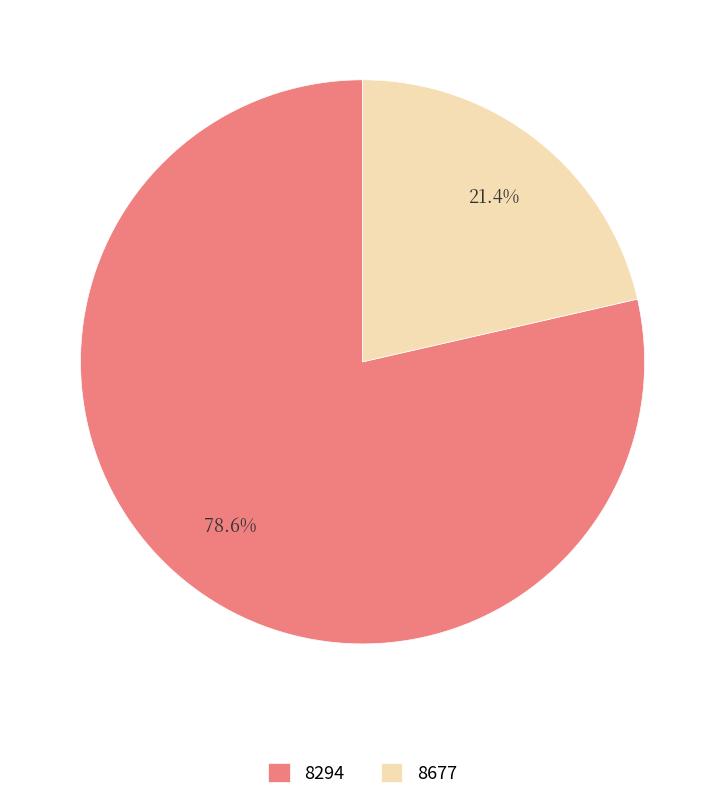

Rank the categories by value from highest to lowest.

8294, 8677